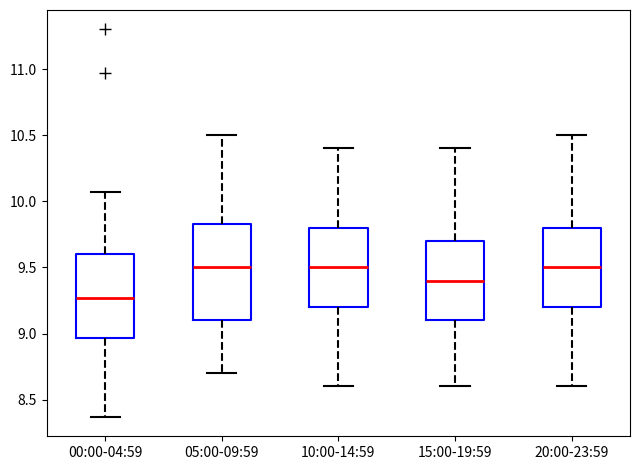

Reading left to right, transcribe this box plot: for each box, give where its median line is, the range the box spans, and where its two whiskers end, as read against the y-axis. The values are not printed on the chart, so give them approximately, as read against the axis.

00:00-04:59: median 9.25, box 8.95 to 9.60, whiskers 8.35 to 10.05
05:00-09:59: median 9.50, box 9.10 to 9.85, whiskers 8.70 to 10.50
10:00-14:59: median 9.50, box 9.20 to 9.80, whiskers 8.60 to 10.40
15:00-19:59: median 9.40, box 9.10 to 9.70, whiskers 8.60 to 10.40
20:00-23:59: median 9.50, box 9.20 to 9.80, whiskers 8.60 to 10.50